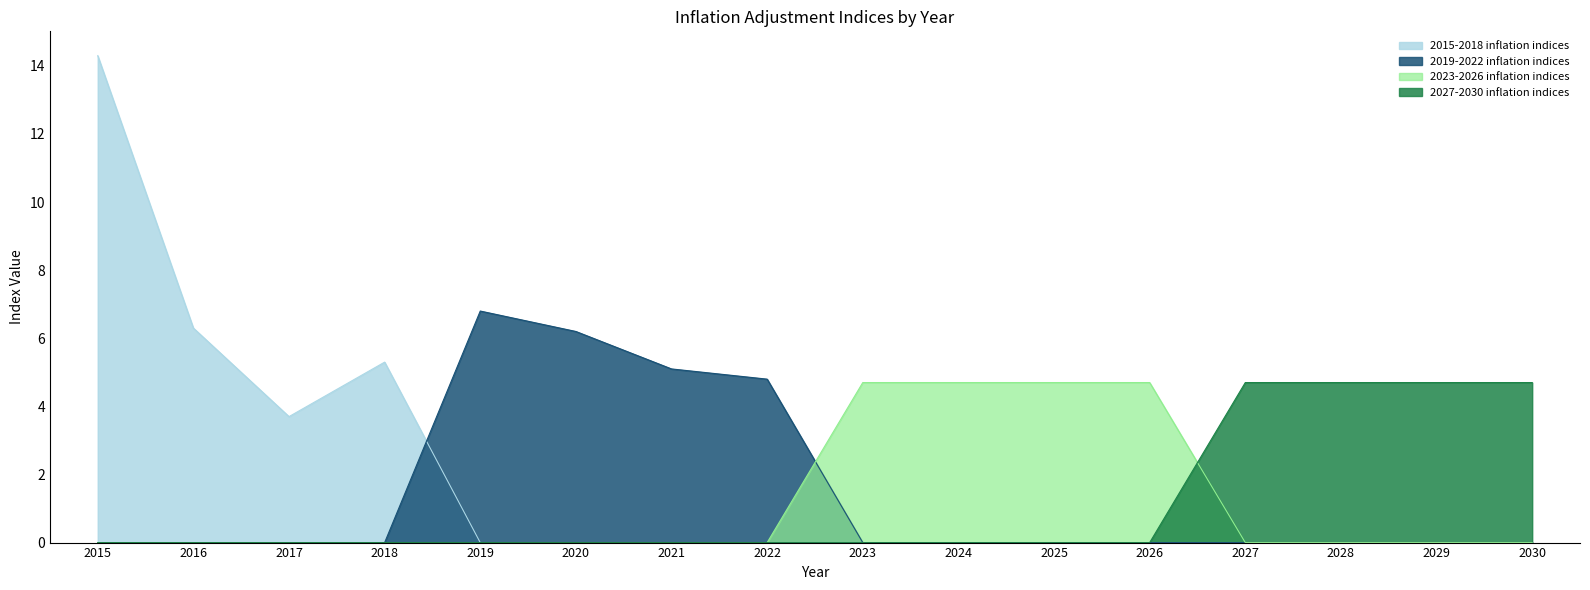

Is it true that 2023-2026 inflation indices equals 0.0 at 2029?

True